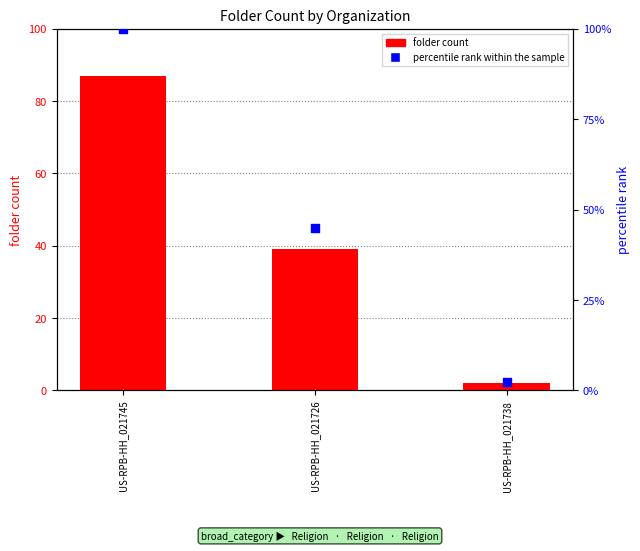

What are all the series names shown in the legend?

folder count, percentile rank within the sample